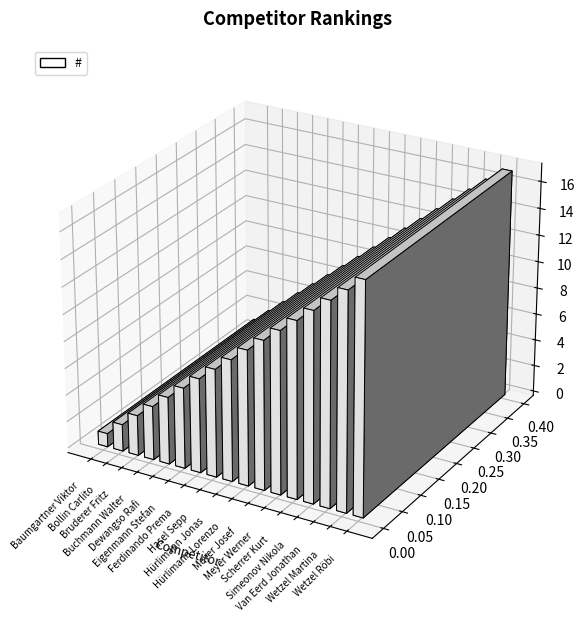

Reading right to left, list all the values displayed in this chart.

Wetzel Röbi=17	Wetzel Martina=16	Van Eerd Jonathan=15	Simeonov Nikola=14	Scherrer Kurt=13	Meyer Werner=12	Meyer Josef=11	Hürlimann Lorenzo=10	Hürlimann Jonas=9	Hasel Sepp=8	Ferdinando Prema=7	Eigenmann Stefan=6	Dewangso Rafi=5	Buchmann Walter=4	Bruderer Fritz=3	Bollin Carlito=2	Baumgartner Viktor=1